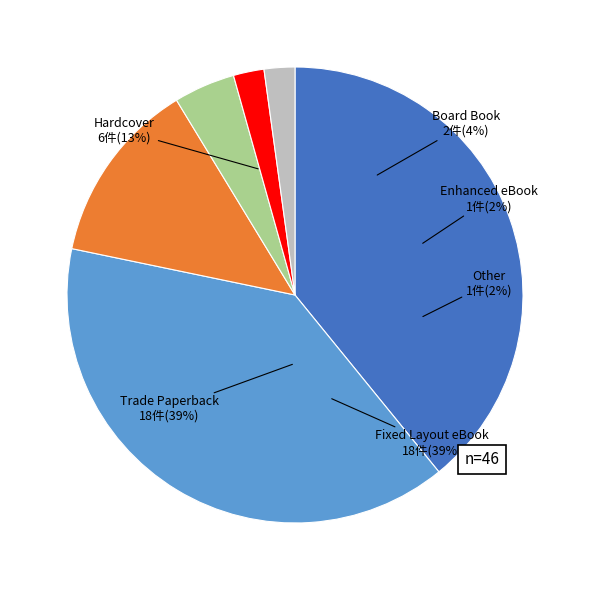

Between Fixed Layout eBook and Enhanced eBook, which is larger?

Fixed Layout eBook